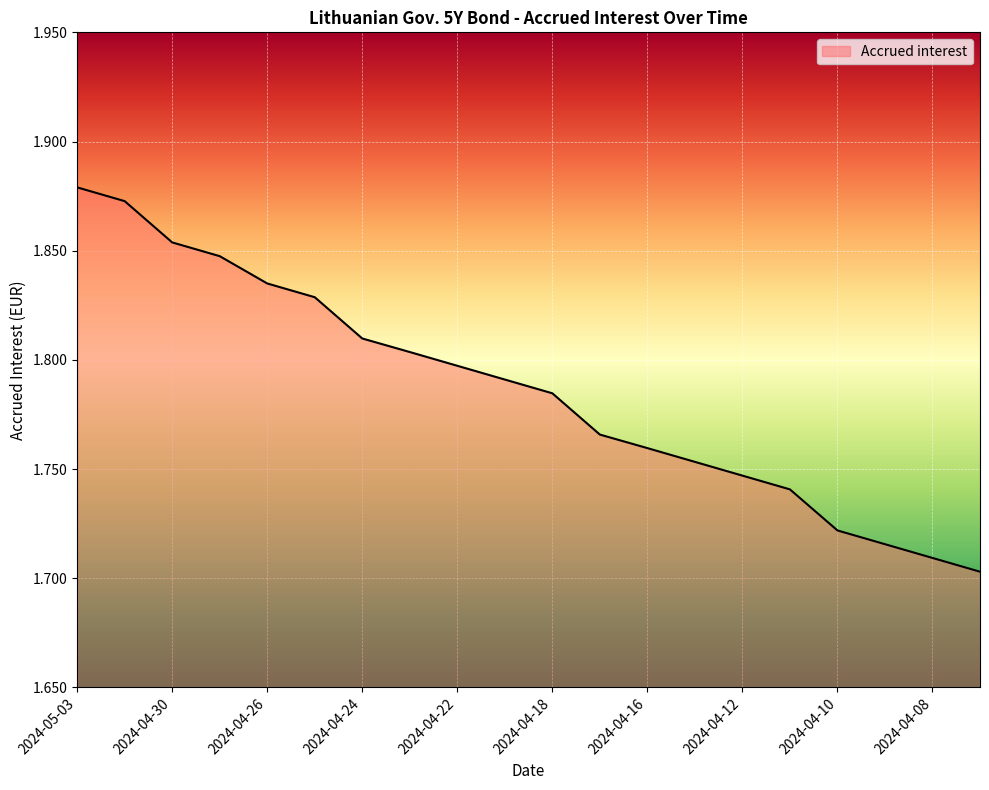

What is the label of the 9th point from the left?

2024-04-22